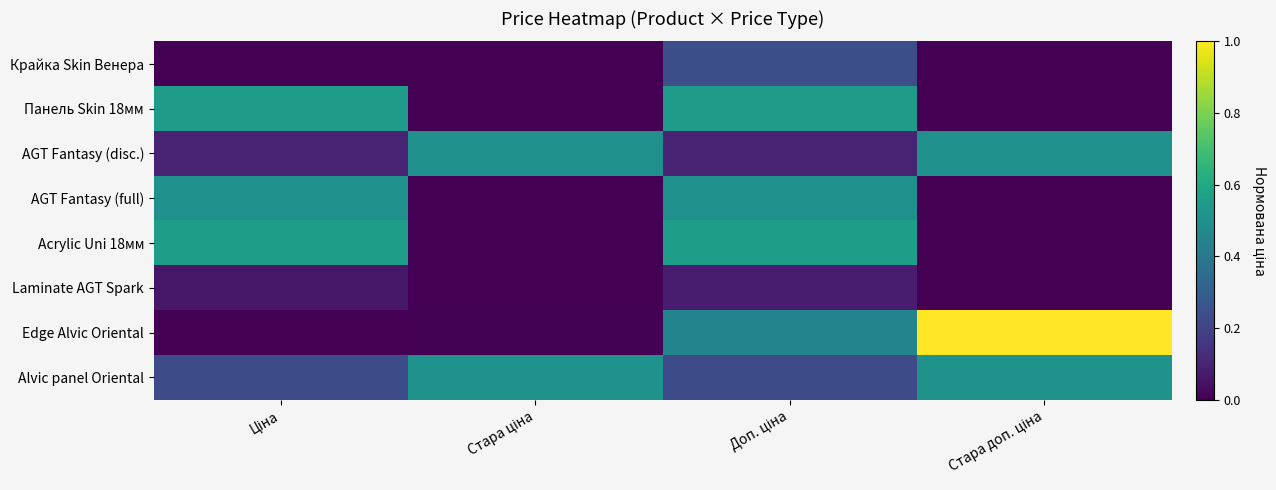

Rank the series by their maximum value, from lowest to highest.

Laminate AGT Spark, Крайка Skin Венера, AGT Fantasy (disc.), AGT Fantasy (full), Alvic panel Oriental, Панель Skin 18мм, Acrylic Uni 18мм, Edge Alvic Oriental